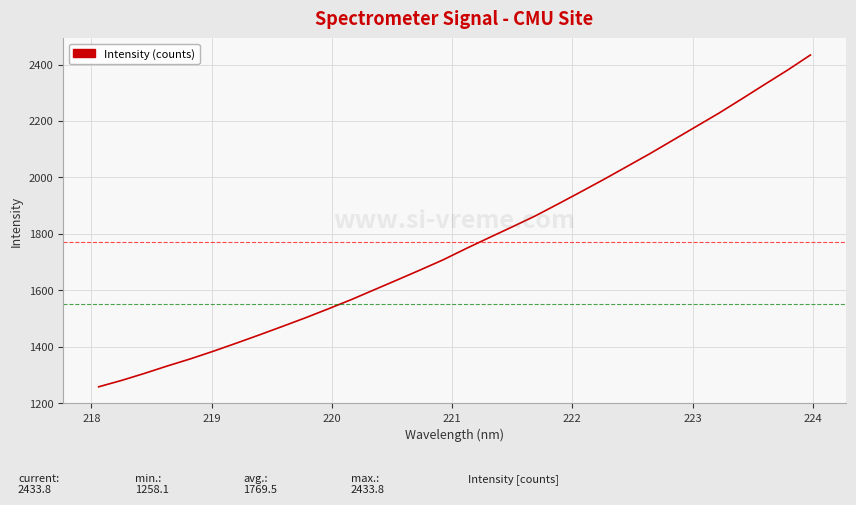

What is the maximum value shown in the chart?

2433.8